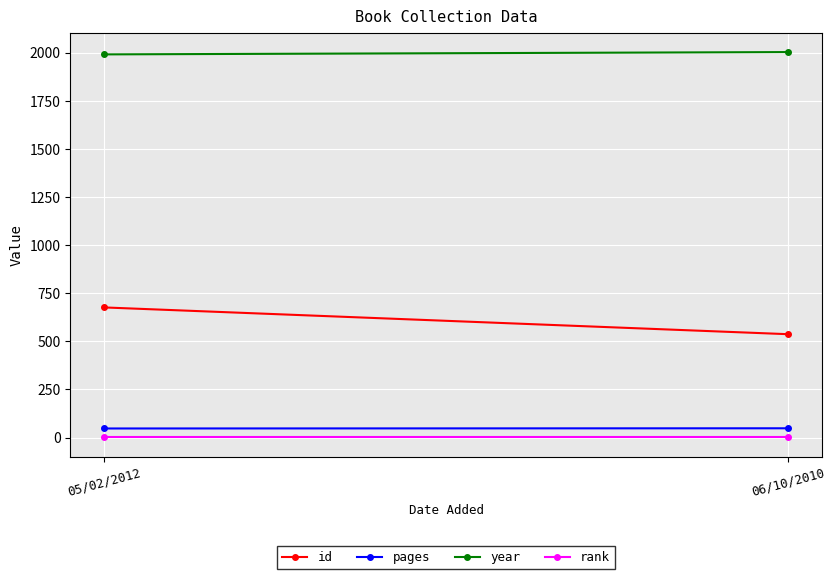

How many distinct data groups are displayed?

4